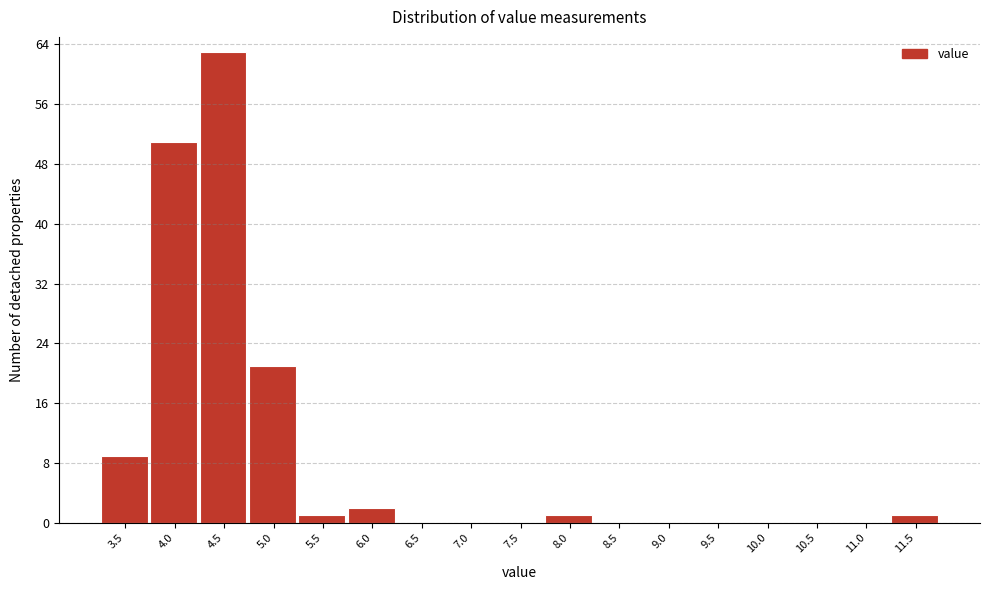

Reading left to right, list all the values displayed in this chart.

3.5=9	4.0=51	4.5=63	5.0=21	5.5=1	6.0=2	6.5=0	7.0=0	7.5=0	8.0=1	8.5=0	9.0=0	9.5=0	10.0=0	10.5=0	11.0=0	11.5=1